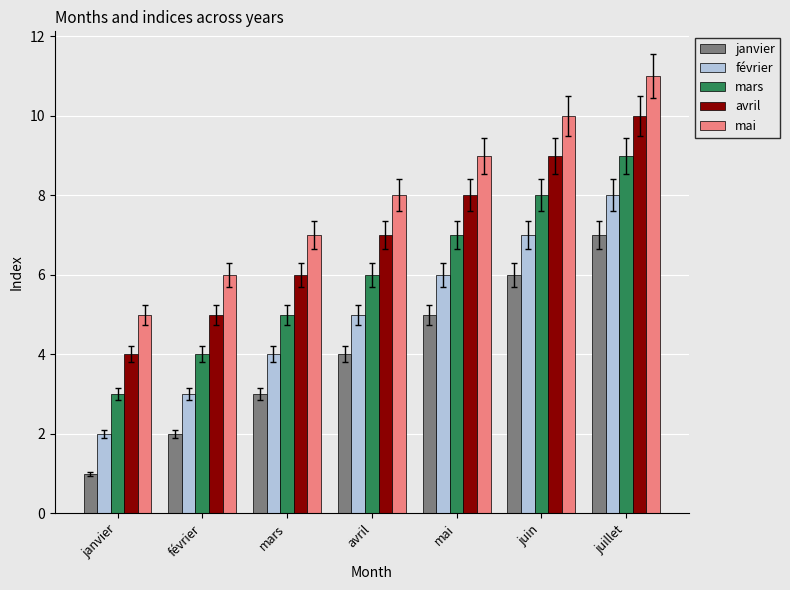

What is the difference between the second highest and second lowest values in the janvier series?

4